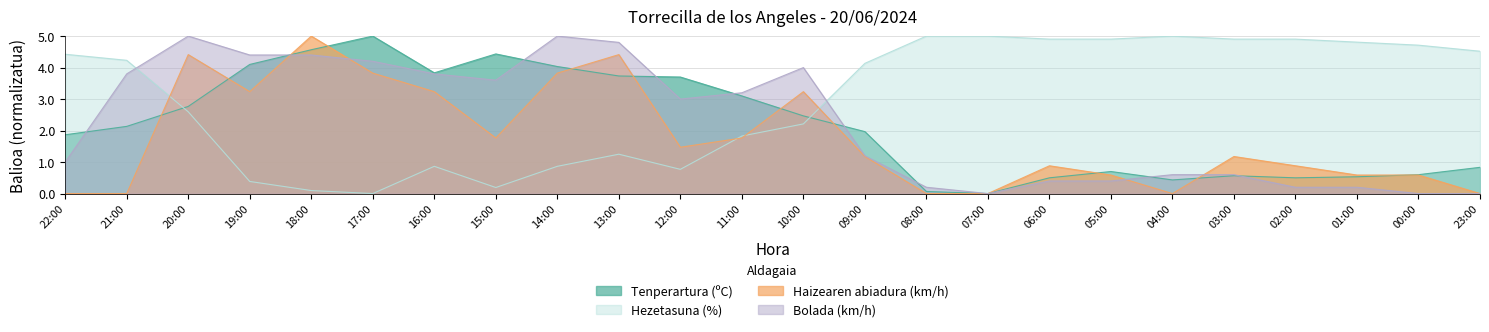

Where is the first local minimum for Tenperartura (ºC)?

16:00